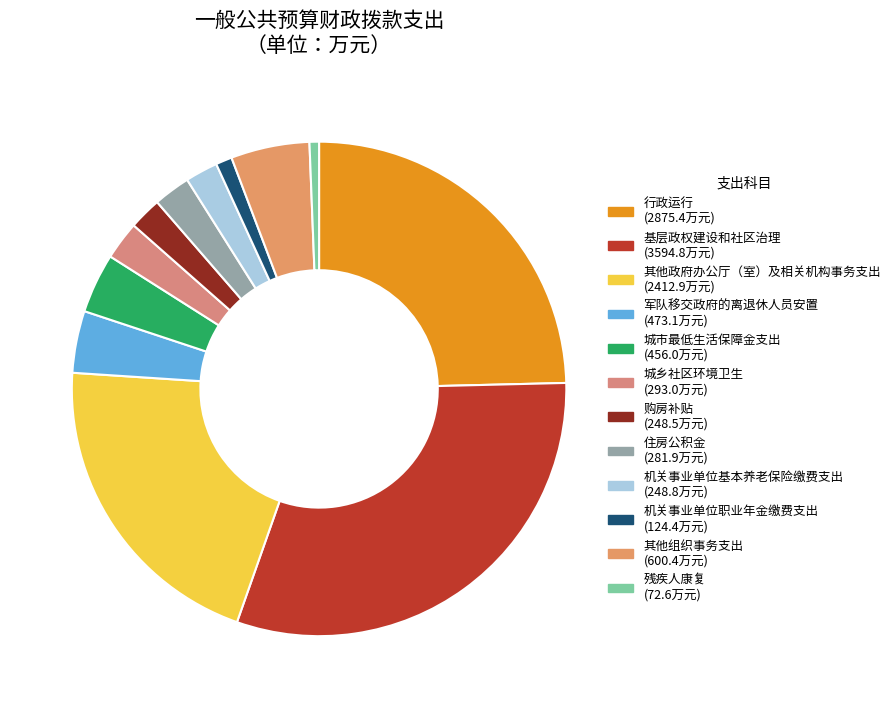

Does 其他政府办公厅（室）及相关机构事务支出 account for over 50% of the chart?

No